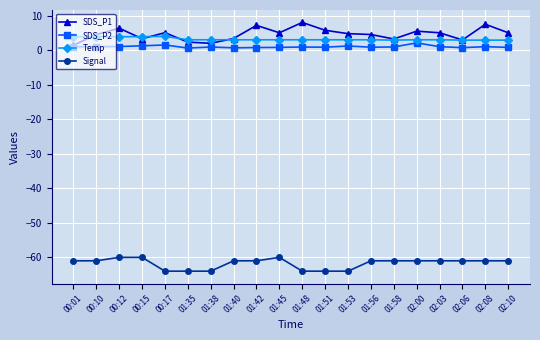

How many categories are shown in the chart?

20